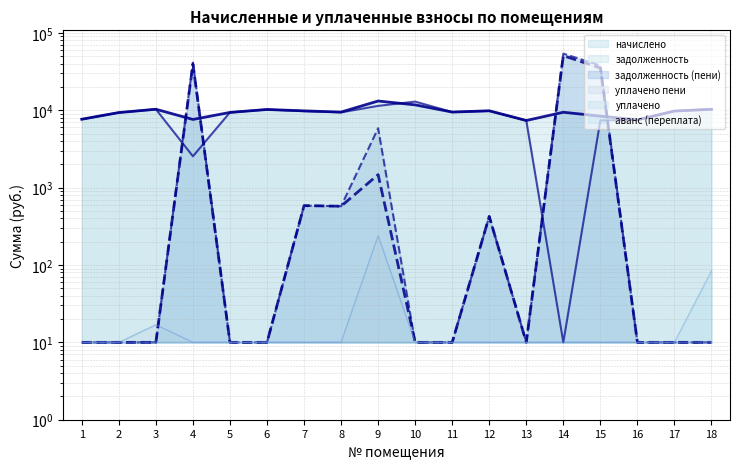

Which has a higher value, 9 or 17?

9